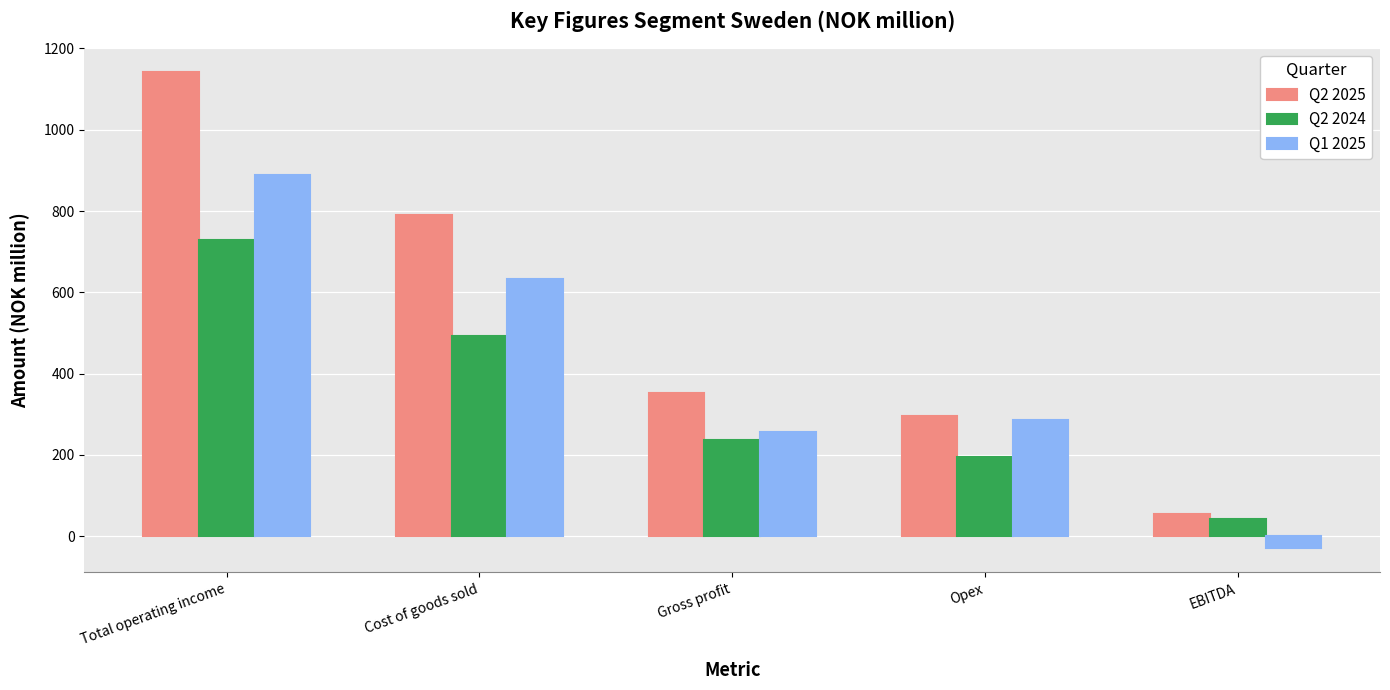

What is the difference between the highest and lowest values at EBITDA?

85.2